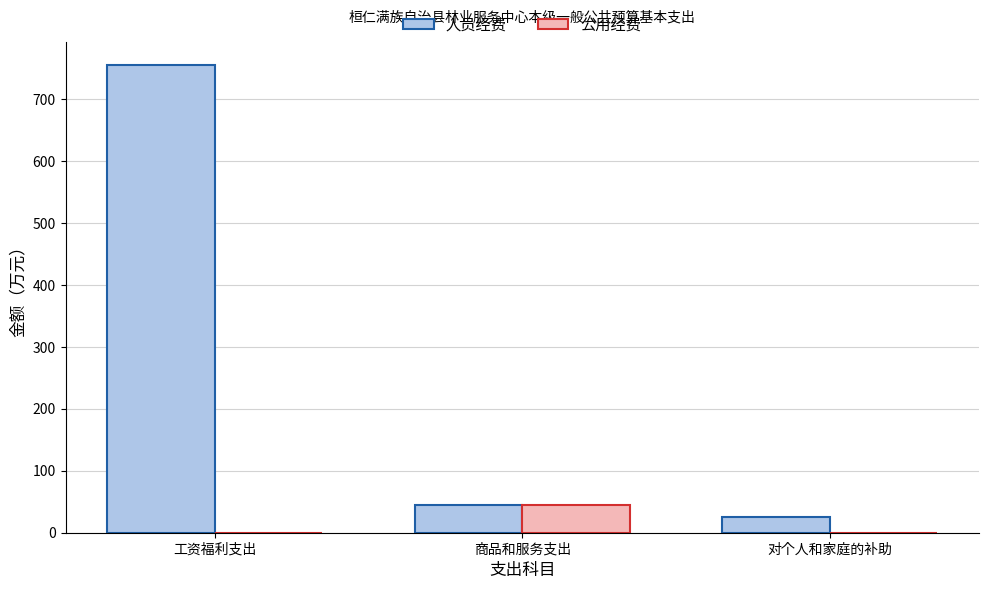

How many series are shown in this chart?

2